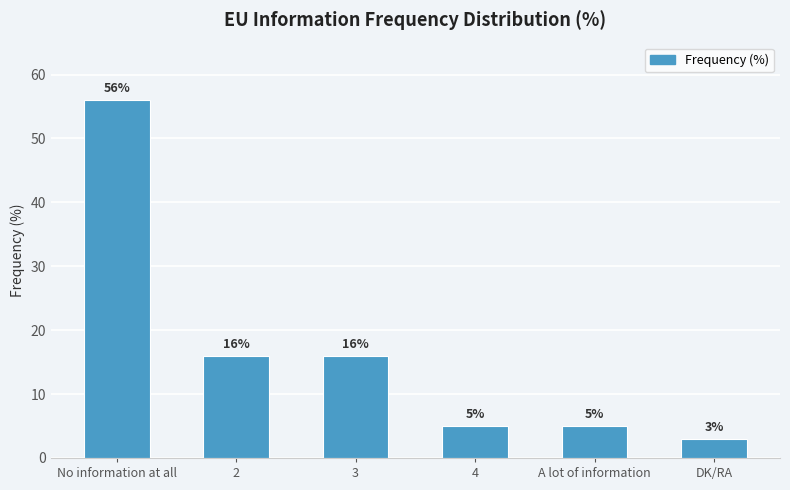

What is the difference between the values at No information at all and 4?

51